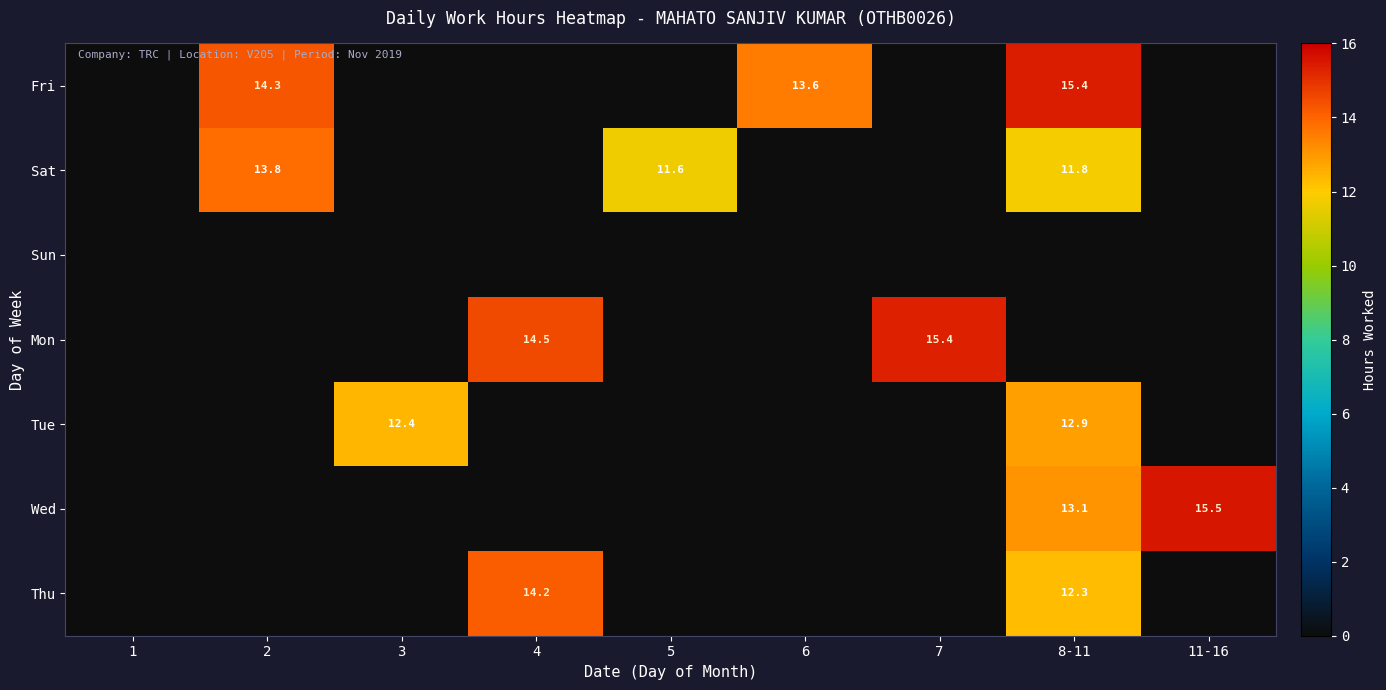

Which has a higher value, 11-16 or 2?

2